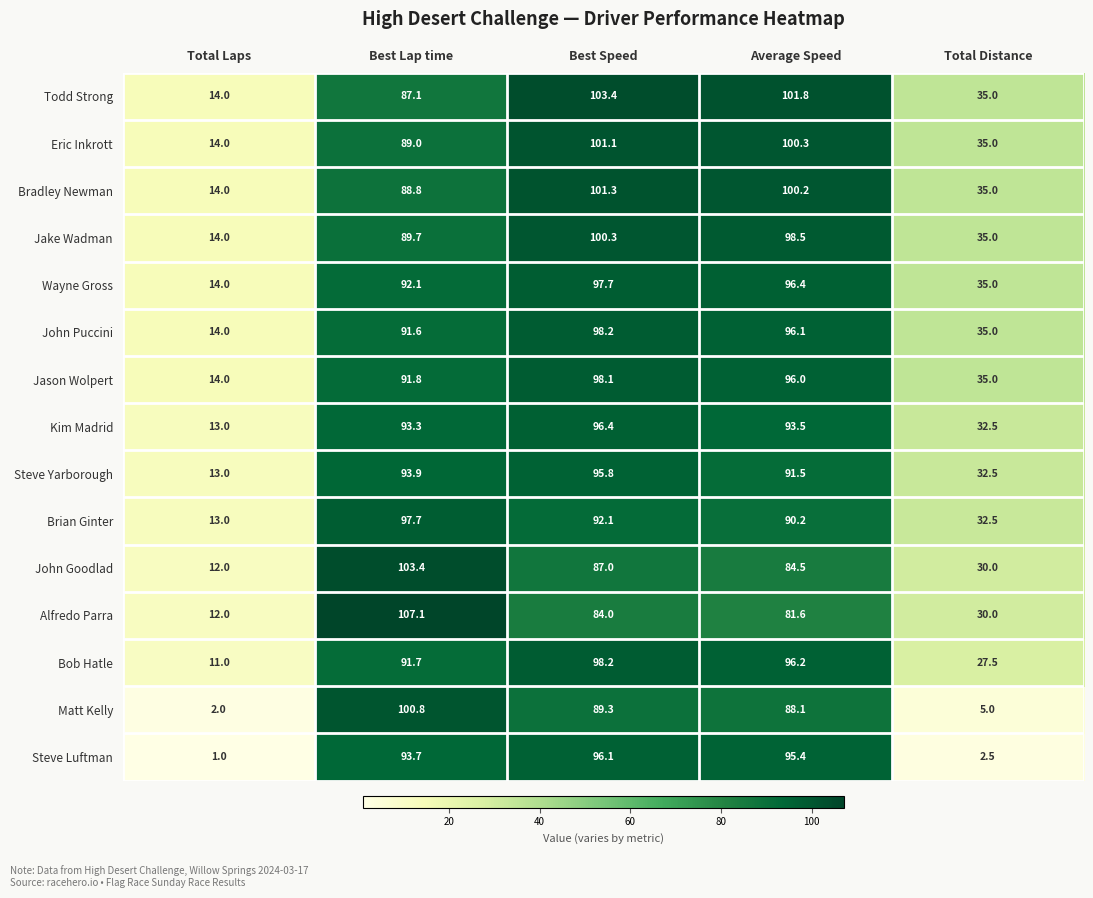

What is the smallest value displayed?

1.0